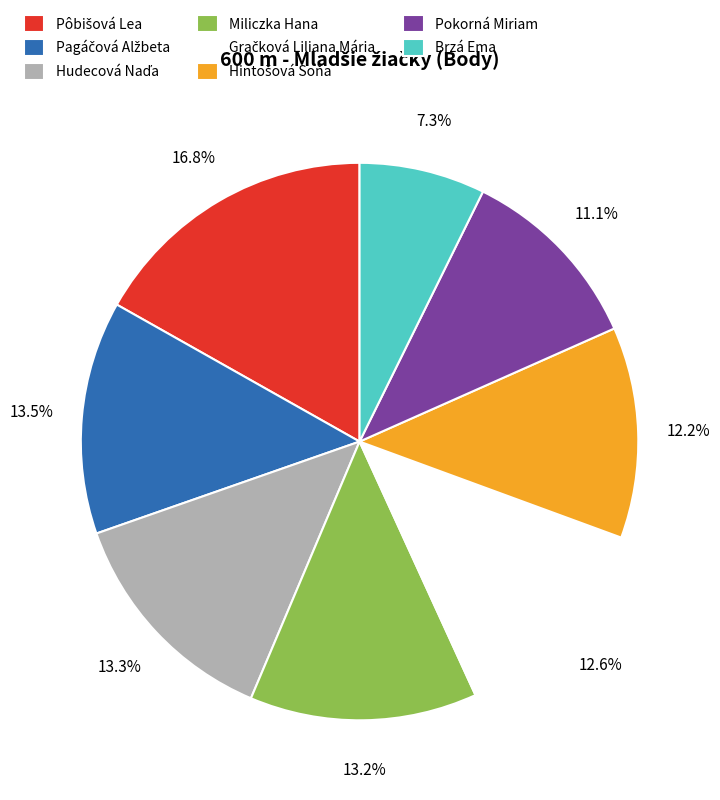

Does any single category account for the majority?

No